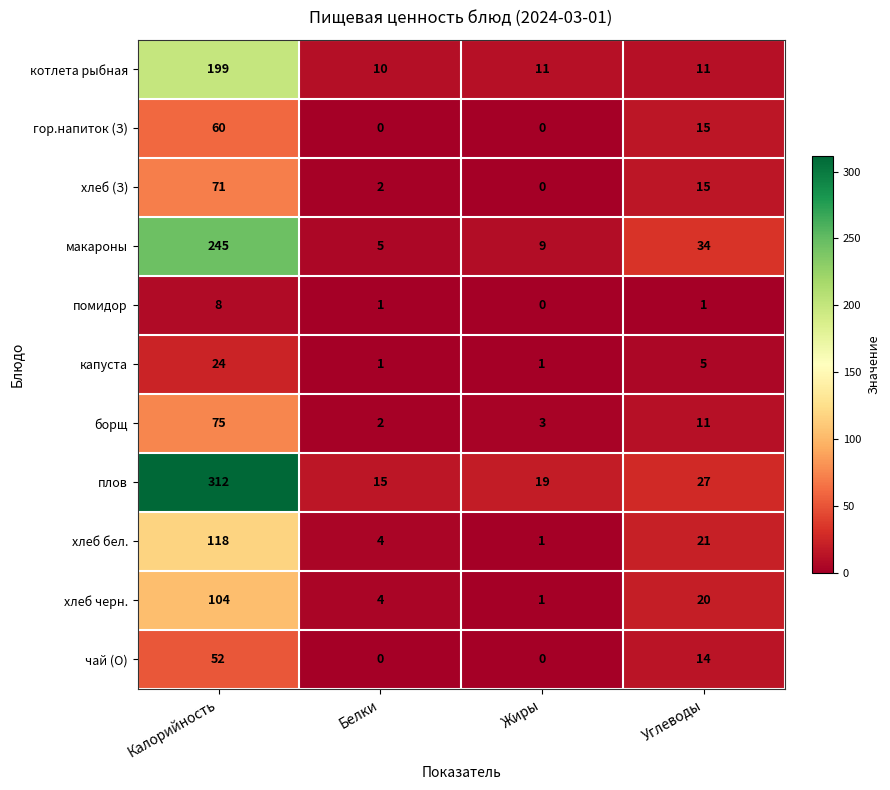

How many distinct data groups are displayed?

11